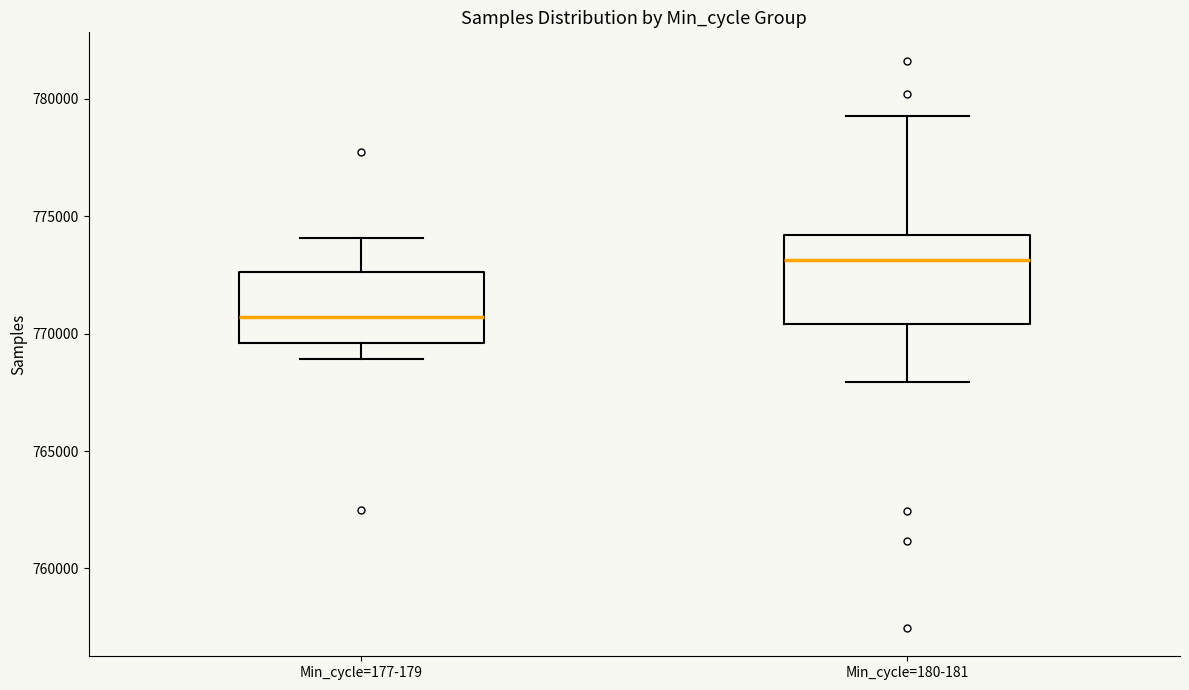

Which box is the tallest, from its lower edge to its upper edge?

Min_cycle=180-181